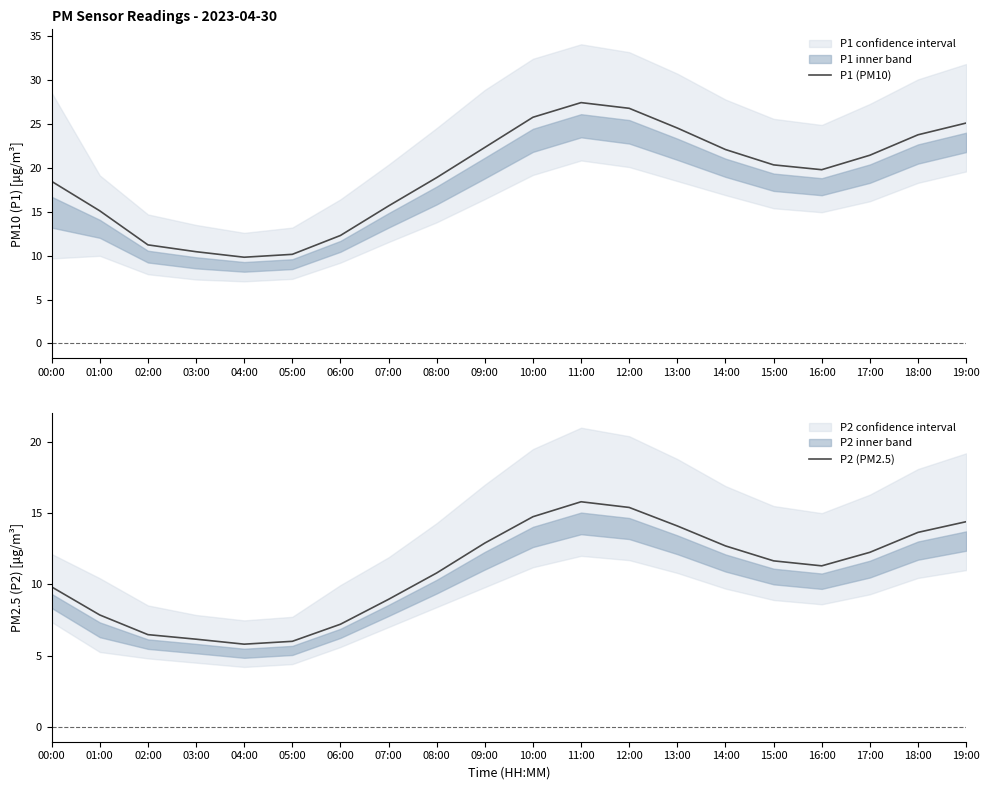

What is the value of the P2 (PM2.5) point at the 3rd from the left?

6.5